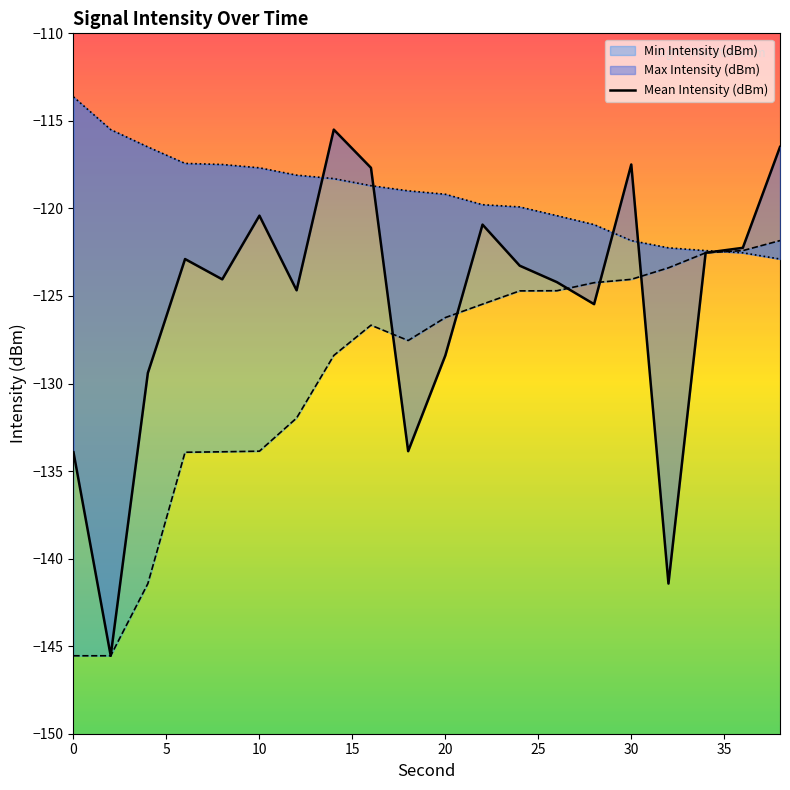

True or false: the data shows -27.6 at 0.

False